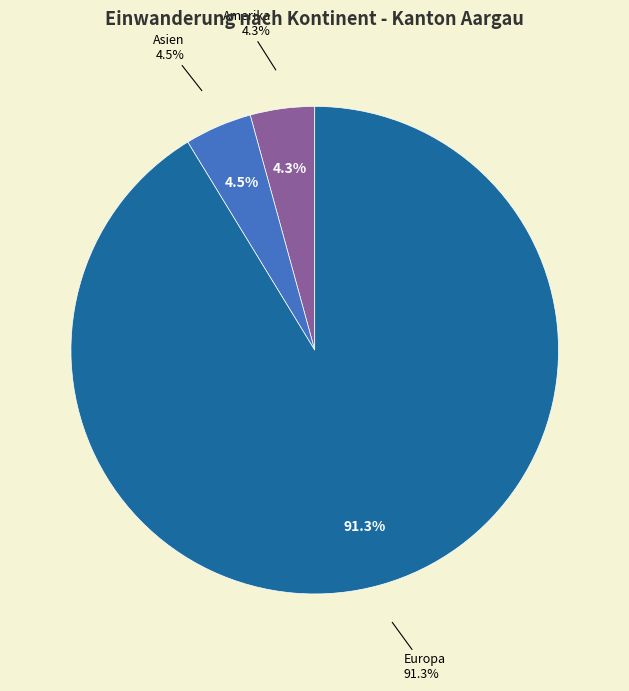

Which category has the biggest portion of the pie?

Europa